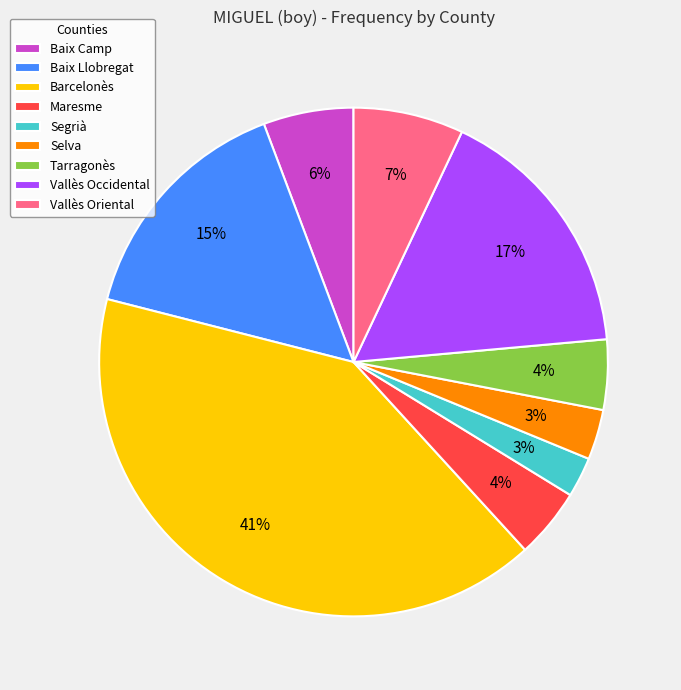

Do Vallès Oriental and Barcelonès together represent more than half of the pie?

No